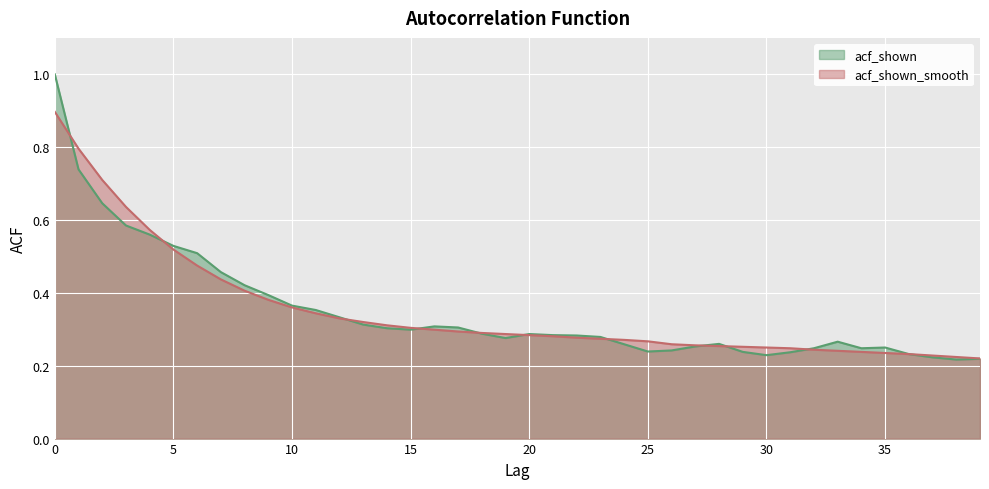

What is the average value of the acf_shown_smooth series?

0.4